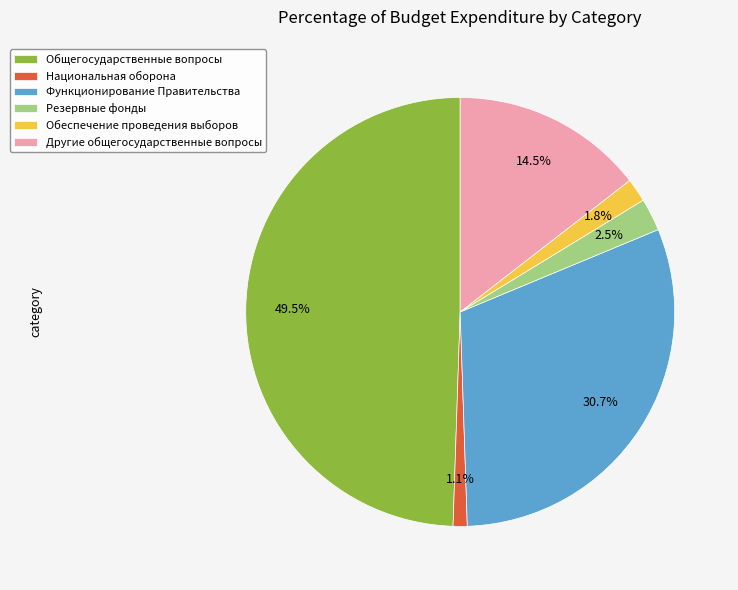

To the nearest percent, what is the combined percentage of Национальная оборона and Резервные фонды?

4%